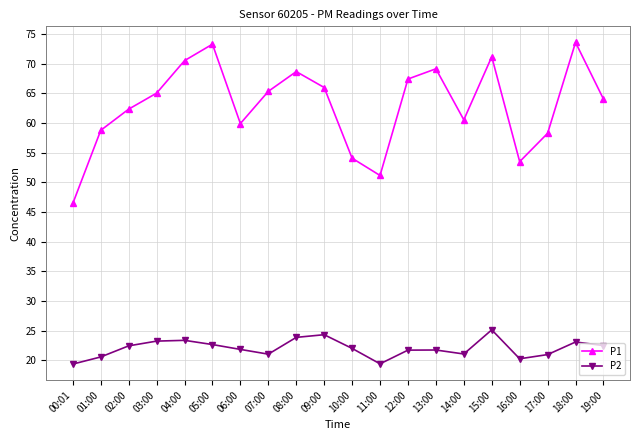

Rank the series by their average value, from highest to lowest.

P1, P2